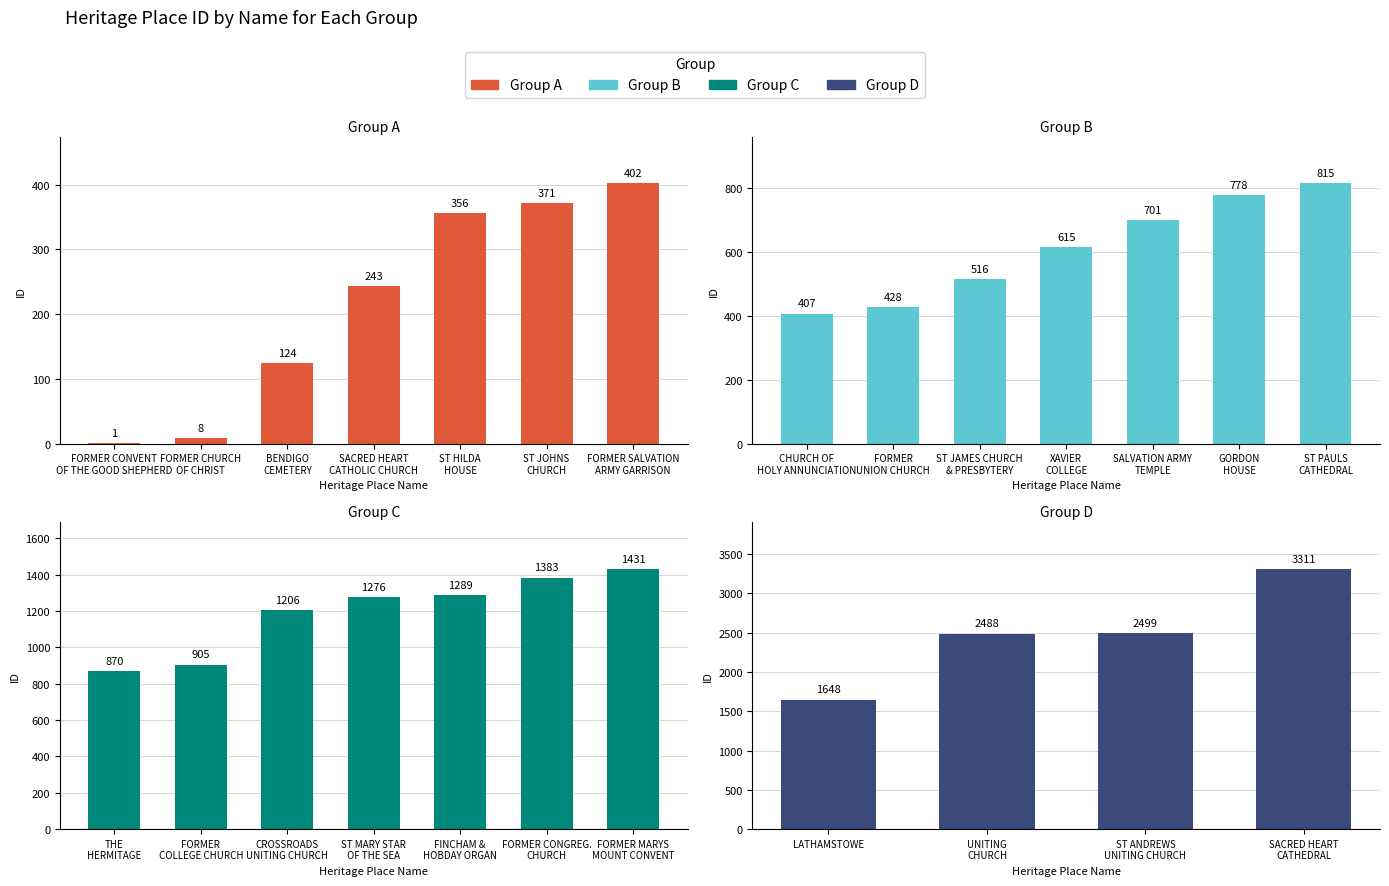

Are the bars horizontal?

No